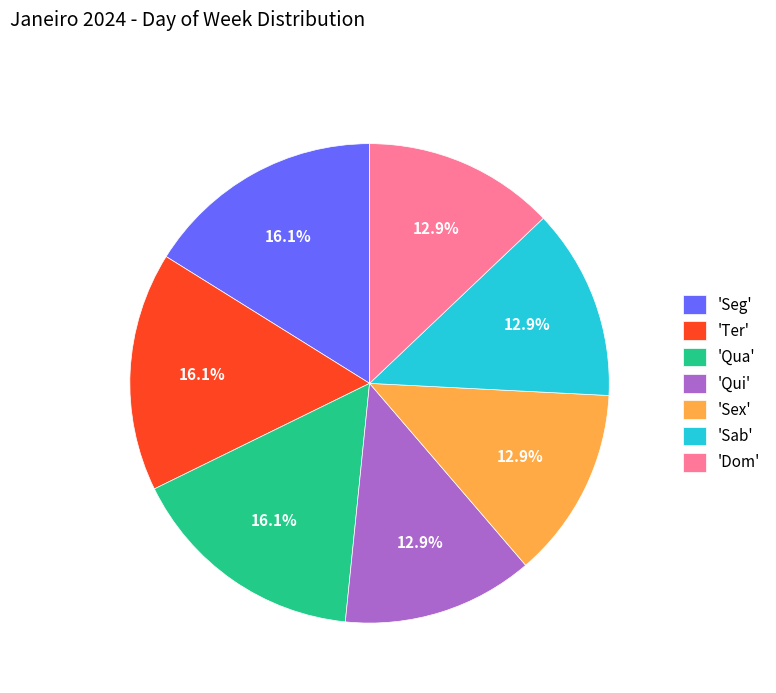

What portion of the pie excludes 'Qua'?

83.9%